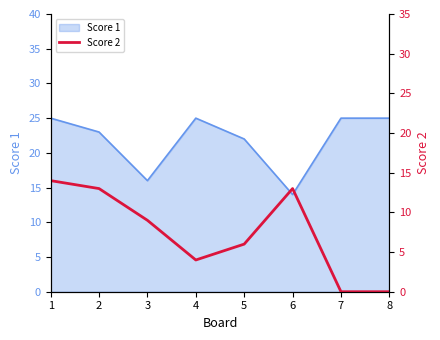

True or false: there are more than 1 points higher than both neighbors.

False